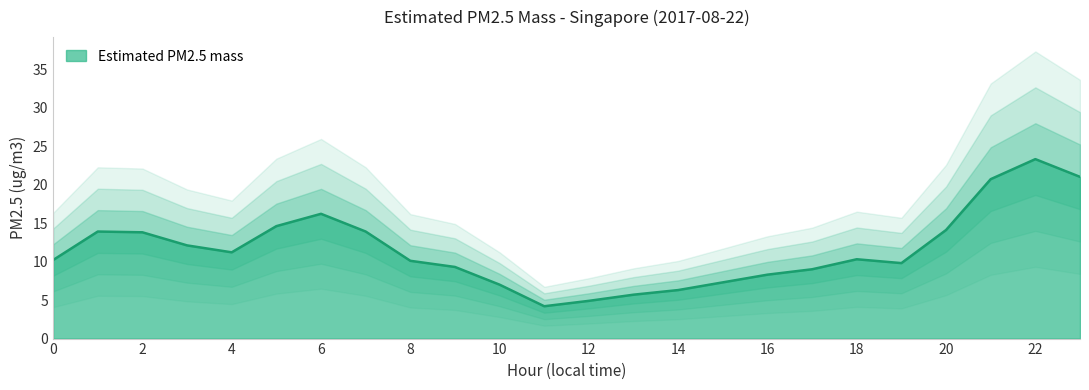

What is the difference between the values at 16 and 21?

12.4